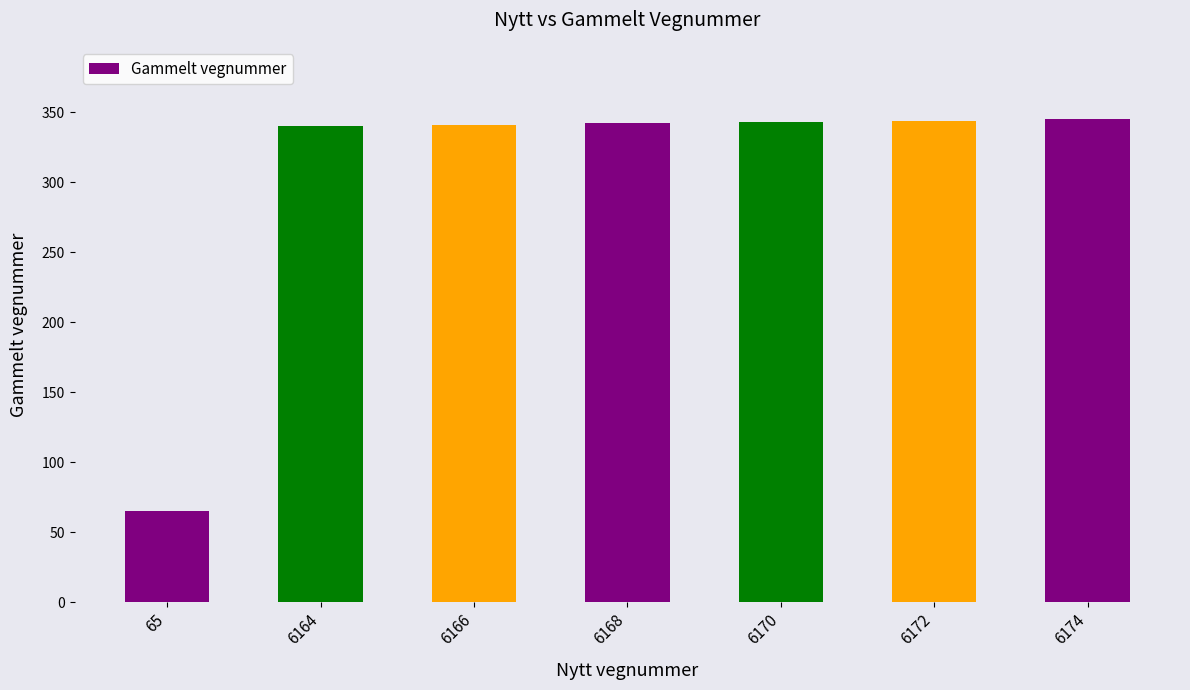

What is the greatest value displayed?

345